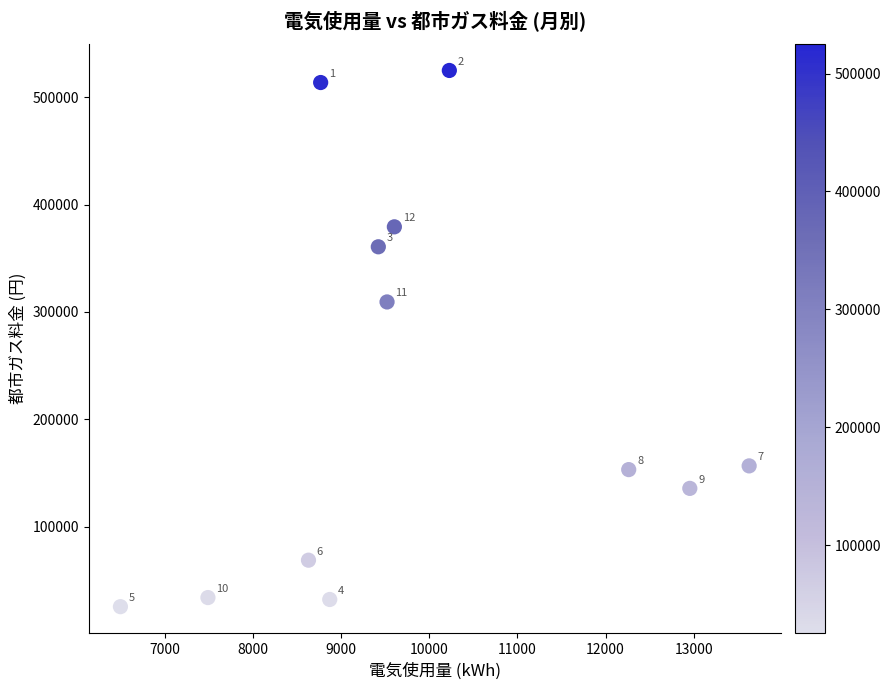

What is the range of Y values (max minus min)?

499387